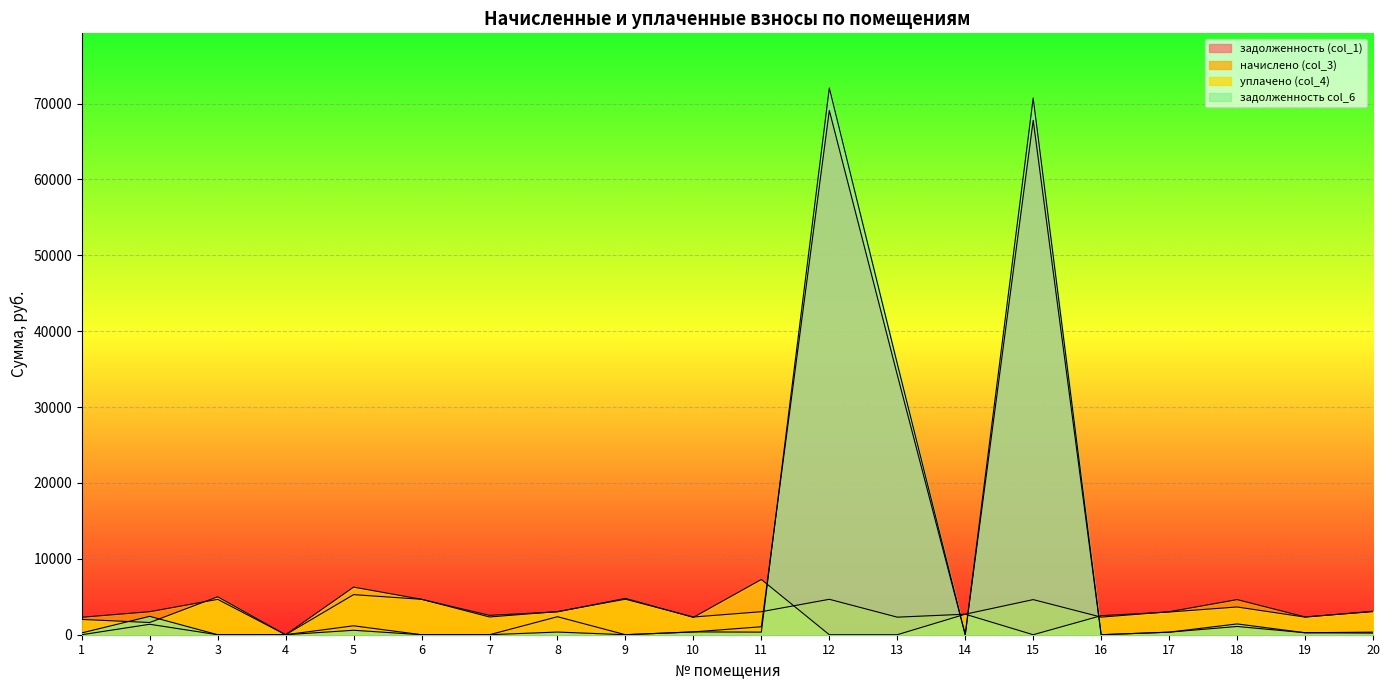

What is the average value of the задолженность col_6 series?

9251.3